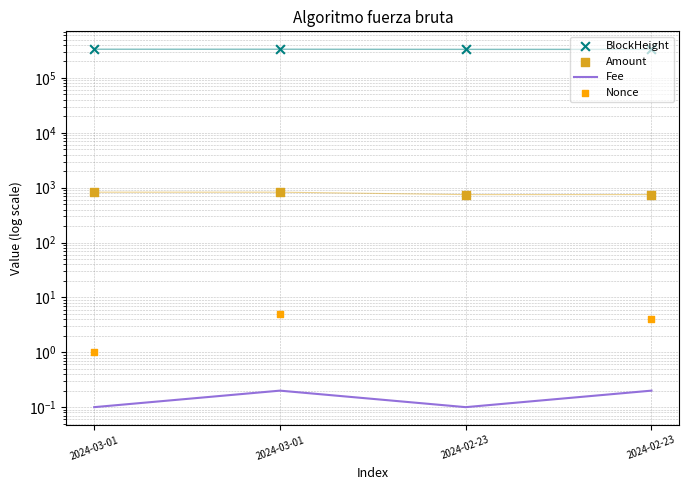

Which series has the widest spread of Y values?

BlockHeight